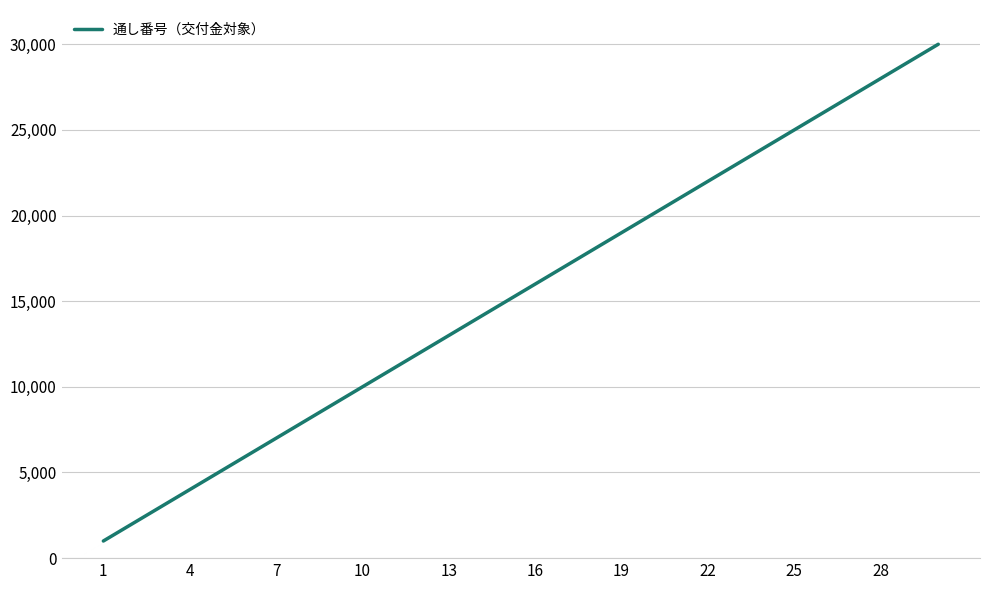

What is the difference between the maximum and minimum values?

29000